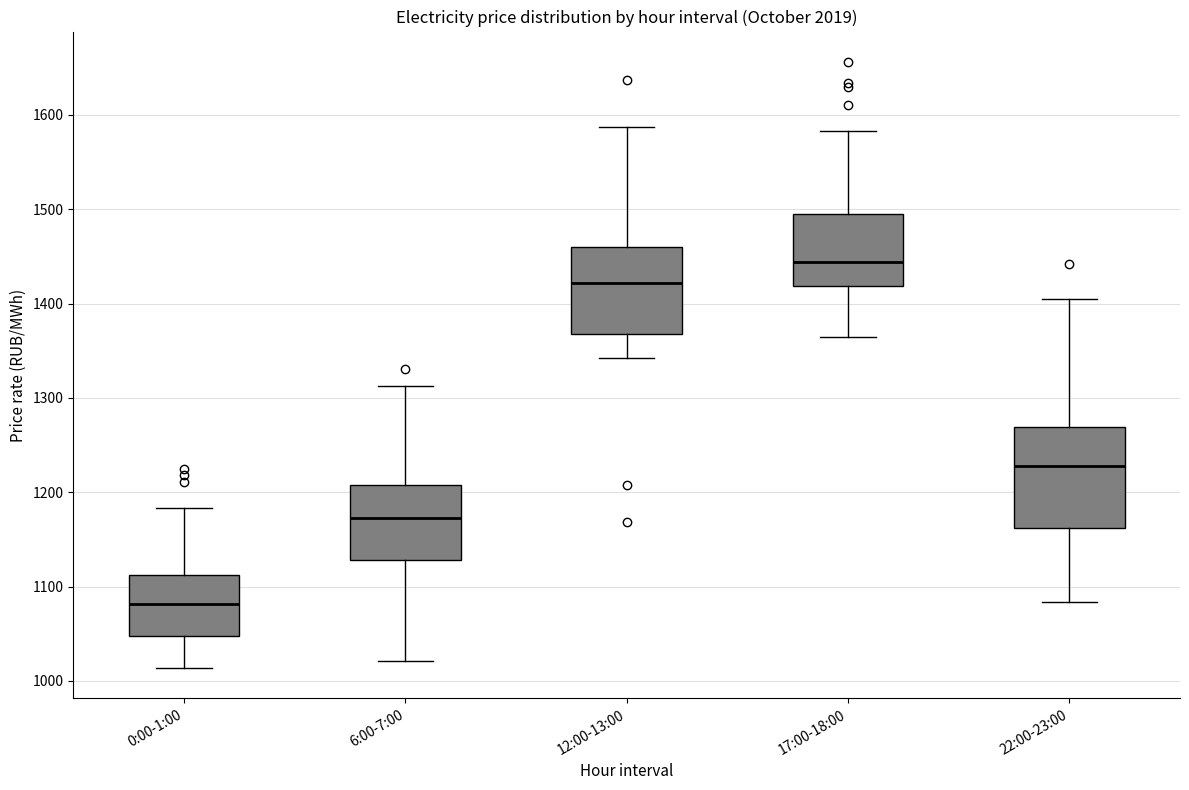

Reading left to right, read every box against the y-axis: the position of its median line, the range the box covers, and the ends of its whiskers. The values are not printed on the chart, so give them approximately, as read against the axis.

0:00-1:00: median 1080, box 1050 to 1110, whiskers 1010 to 1180
6:00-7:00: median 1170, box 1130 to 1210, whiskers 1020 to 1310
12:00-13:00: median 1420, box 1370 to 1460, whiskers 1340 to 1590
17:00-18:00: median 1440, box 1420 to 1500, whiskers 1360 to 1580
22:00-23:00: median 1230, box 1160 to 1270, whiskers 1080 to 1400